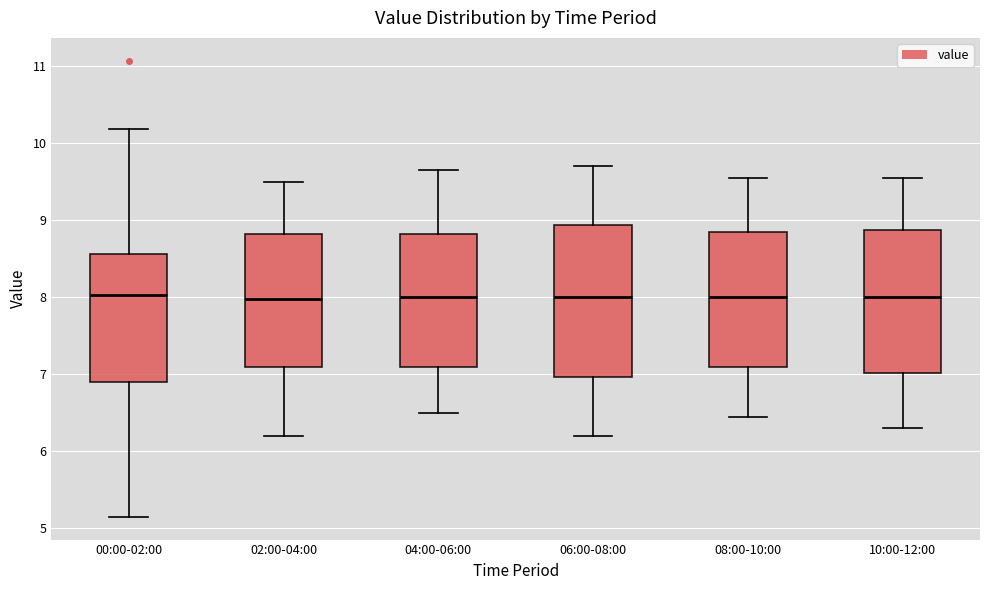

Reading left to right, transcribe this box plot: for each box, give where its median line is, the range the box spans, and where its two whiskers end, as read against the y-axis. The values are not printed on the chart, so give them approximately, as read against the axis.

00:00-02:00: median 8.0, box 6.9 to 8.6, whiskers 5.2 to 10.2
02:00-04:00: median 8.0, box 7.1 to 8.8, whiskers 6.2 to 9.5
04:00-06:00: median 8.0, box 7.1 to 8.8, whiskers 6.5 to 9.7
06:00-08:00: median 8.0, box 7.0 to 8.9, whiskers 6.2 to 9.7
08:00-10:00: median 8.0, box 7.1 to 8.9, whiskers 6.5 to 9.6
10:00-12:00: median 8.0, box 7.0 to 8.9, whiskers 6.3 to 9.6